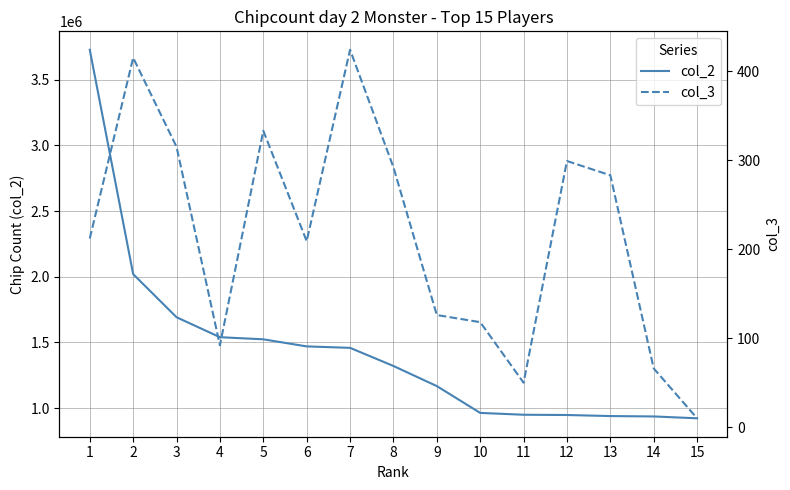

The value of col_3 at 3 is 557. True or false?

False